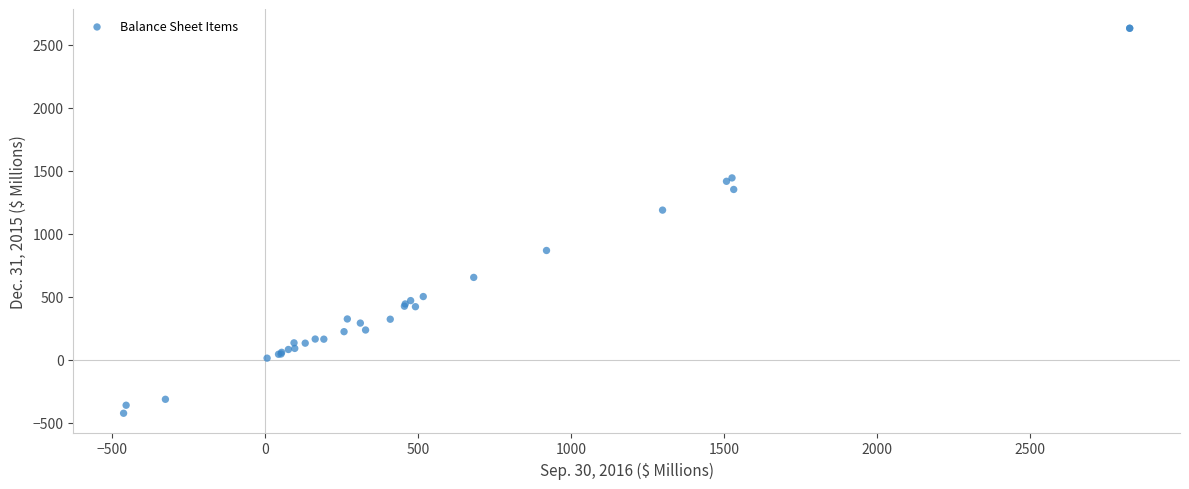

What Y value in the scatter plot is closest to 1102?

1186.9